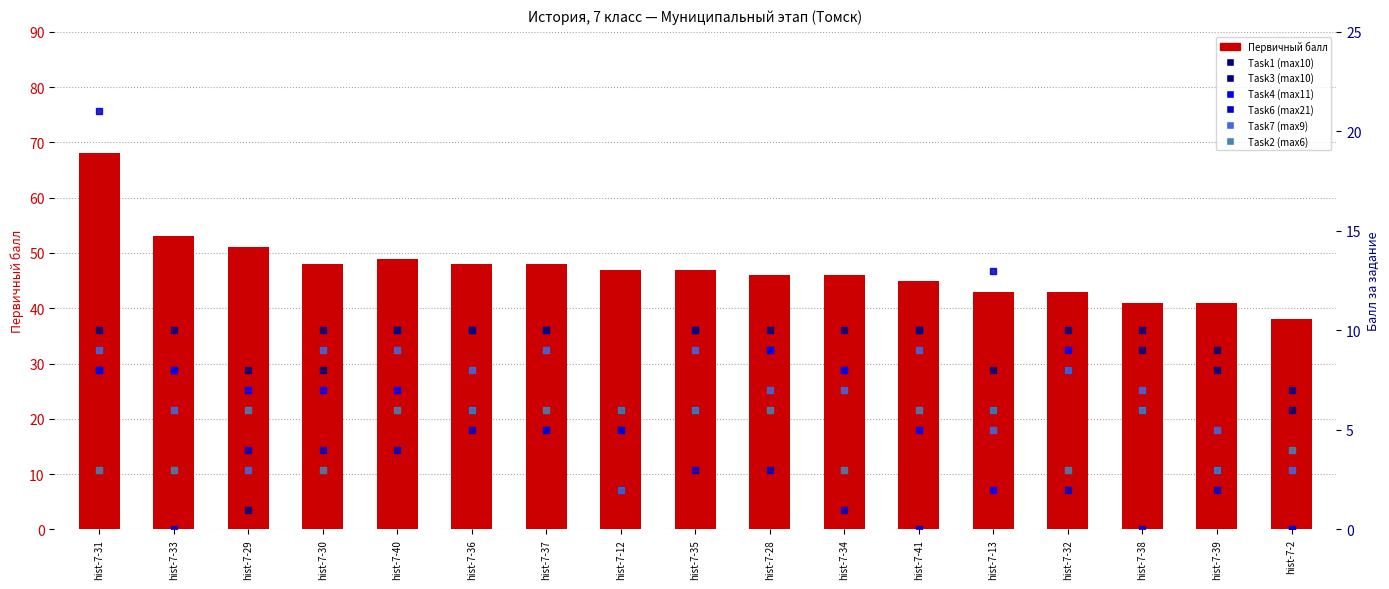

At how many categories does at least one series exceed 3?

17